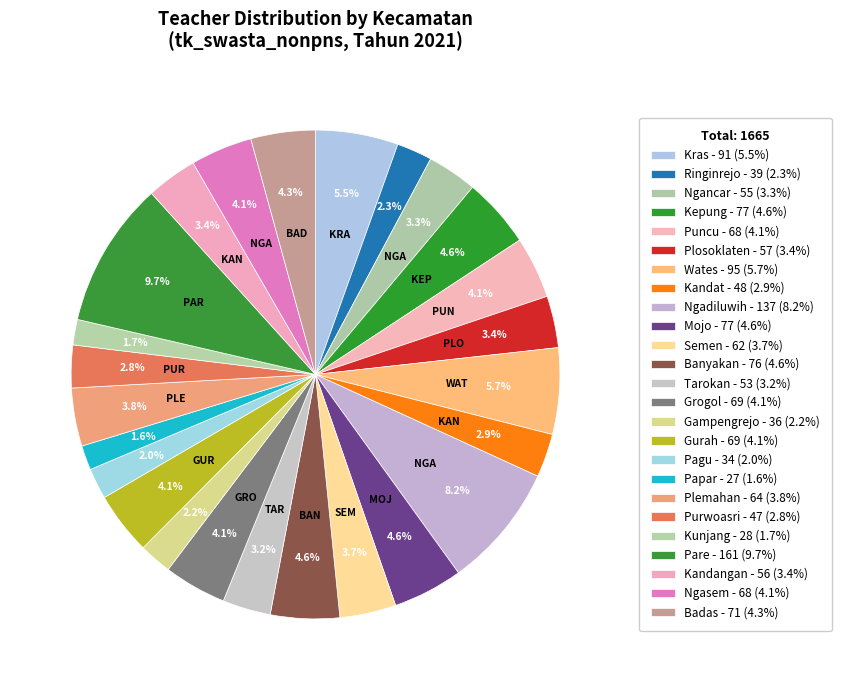

What is the change in value from Purwoasri to Kunjang?

-19